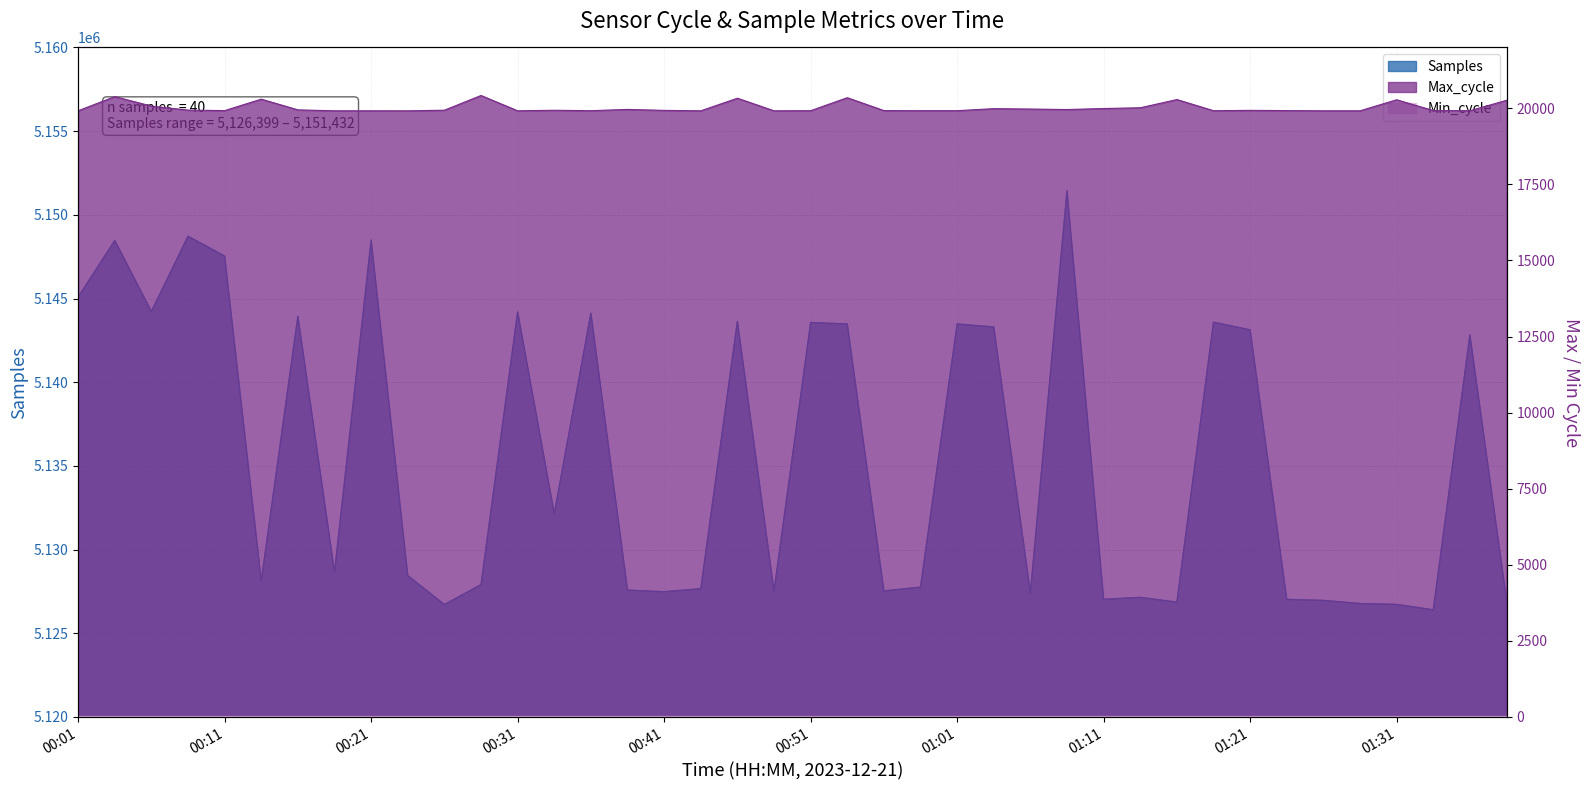

Is it true that Samples equals 5151432 at 01:09?

True